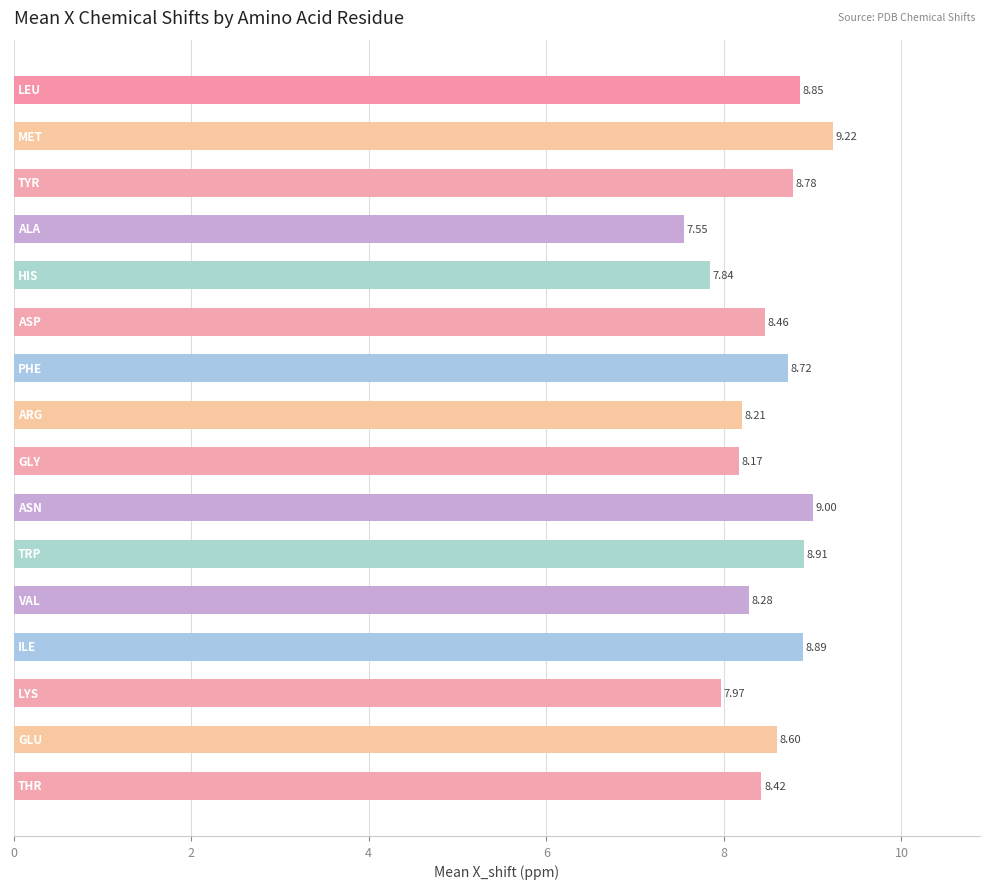

What is the sum of all values?

135.9